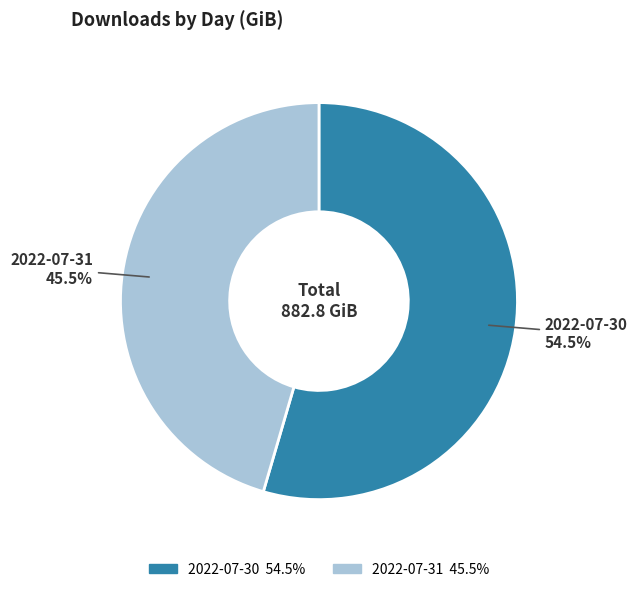

Between 2022-07-31 and 2022-07-30, which is larger?

2022-07-30